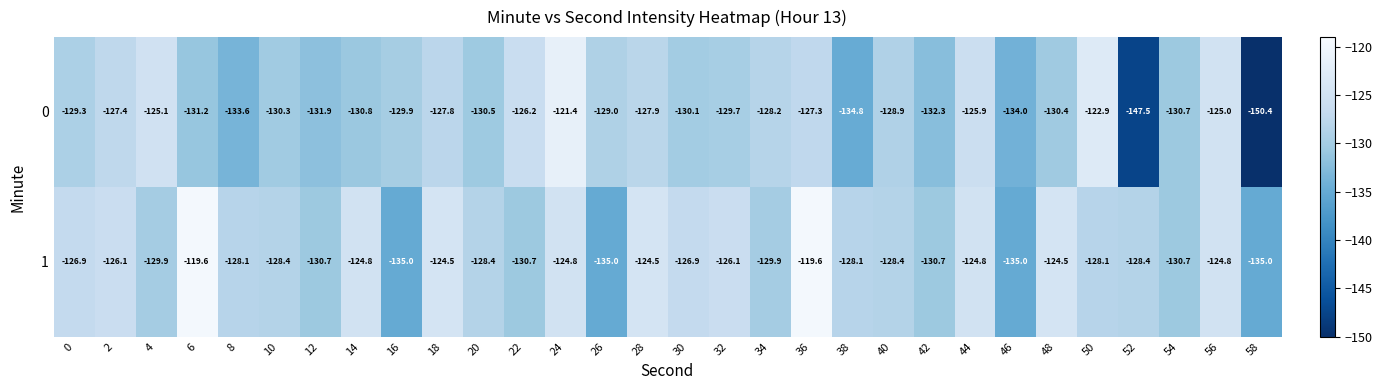

Is the value of 0 at 52 greater than the value of 1 at 32?

No